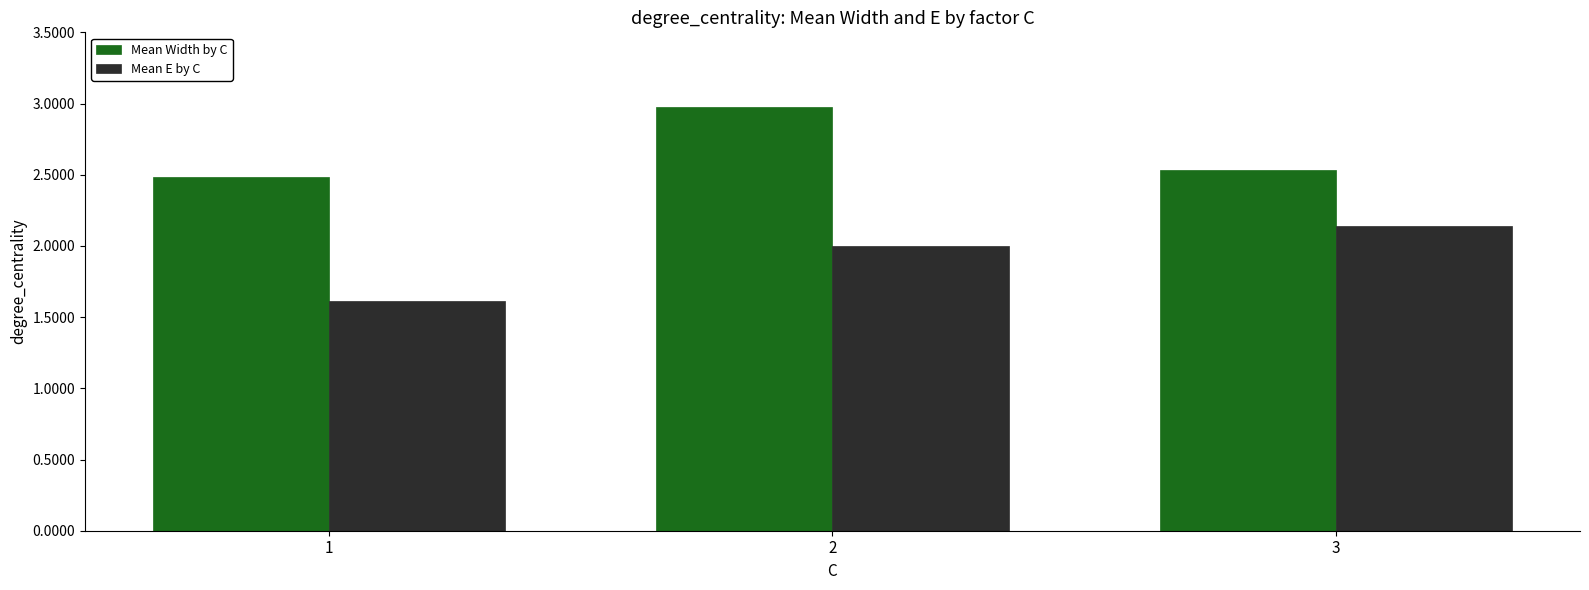

List the series in order of their peak value, lowest first.

Mean E by C, Mean Width by C